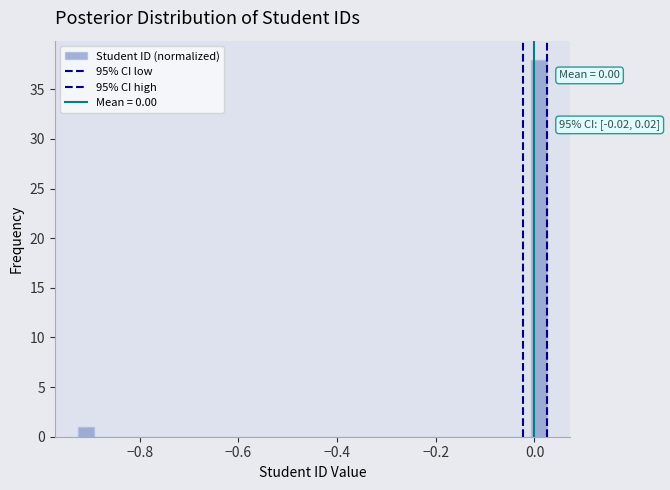

Around what value on the x-axis is the tallest bar? Give the approximate position of its centre, as read against the axis.

0.00